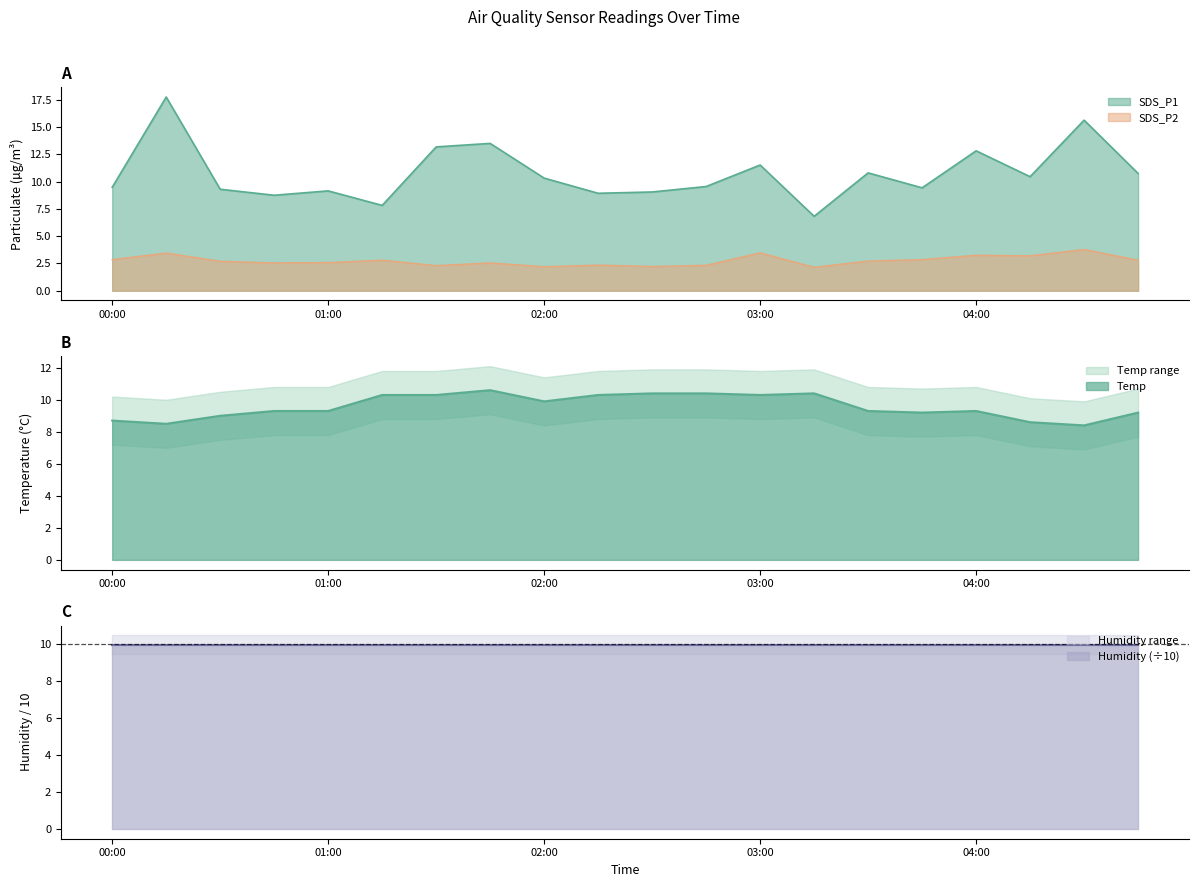

What is the label of the 14th point from the right?

2022/11/03 01:30